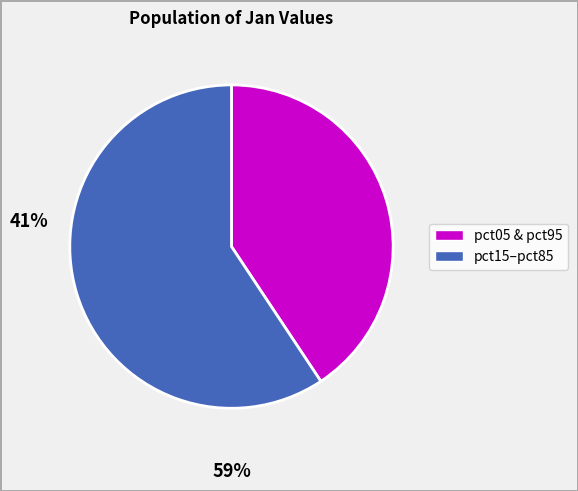

Is there a majority slice in this chart?

Yes